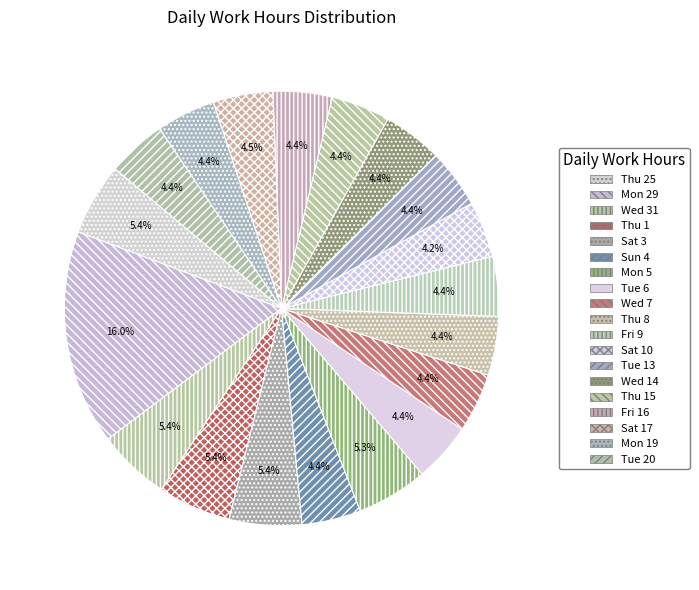

Combined, do Thu 25 and Fri 9 account for over 50%?

No